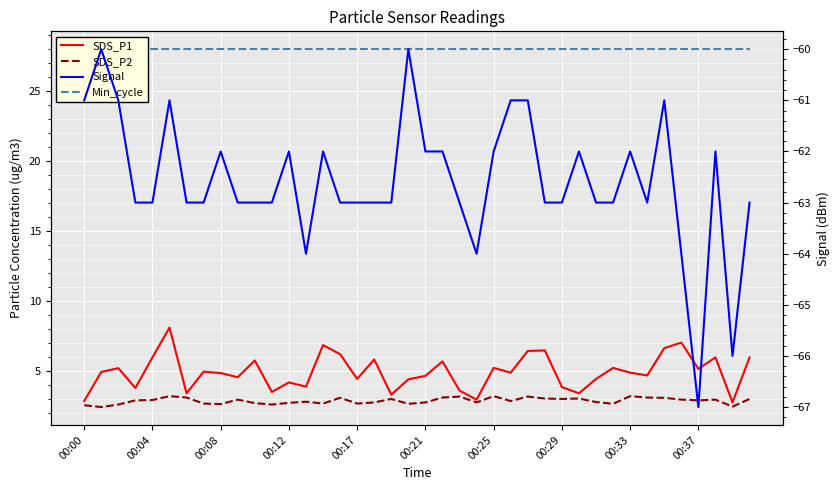

Which label corresponds to the smallest value in the chart?

00:37